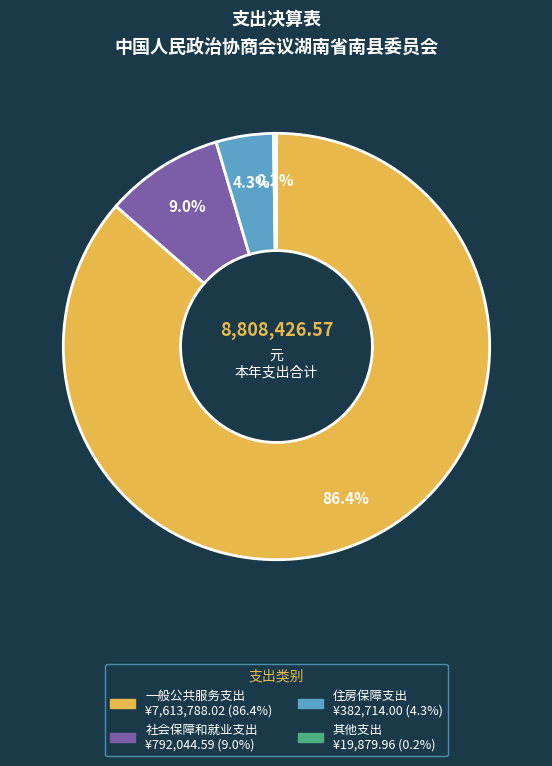

What percentage is the 社会保障和就业支出 slice, to the nearest percent?

9%